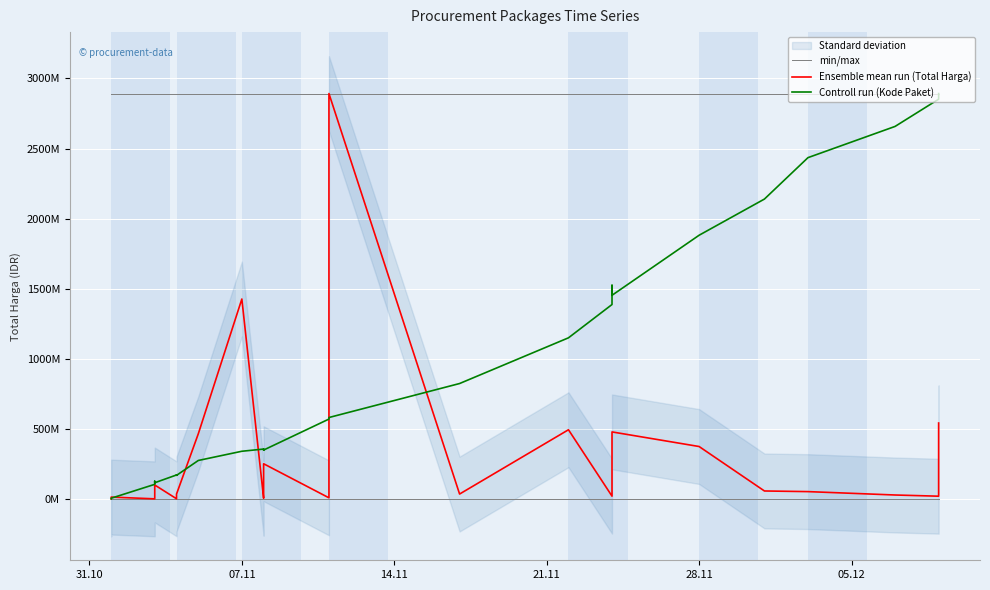

Which label corresponds to the smallest value in the chart?

14.11